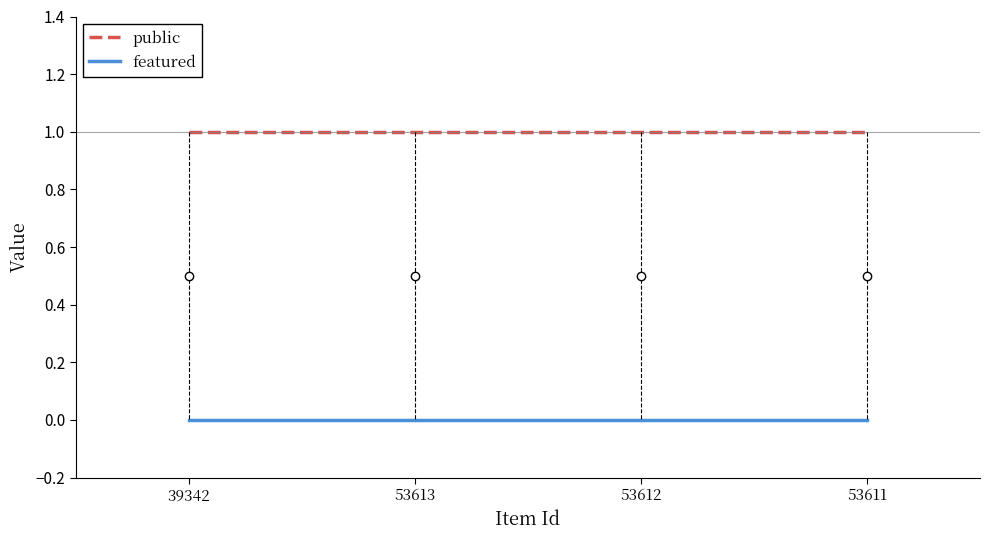

What position from the right is 39342?

4